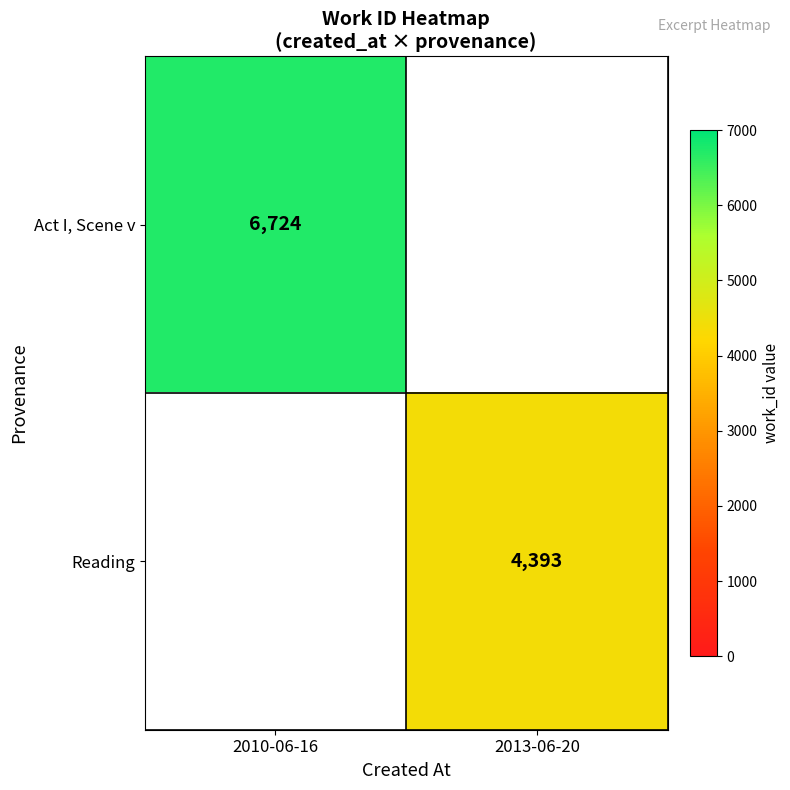

The value of Act I, Scene v at 2010-06-16 is 6724. True or false?

True